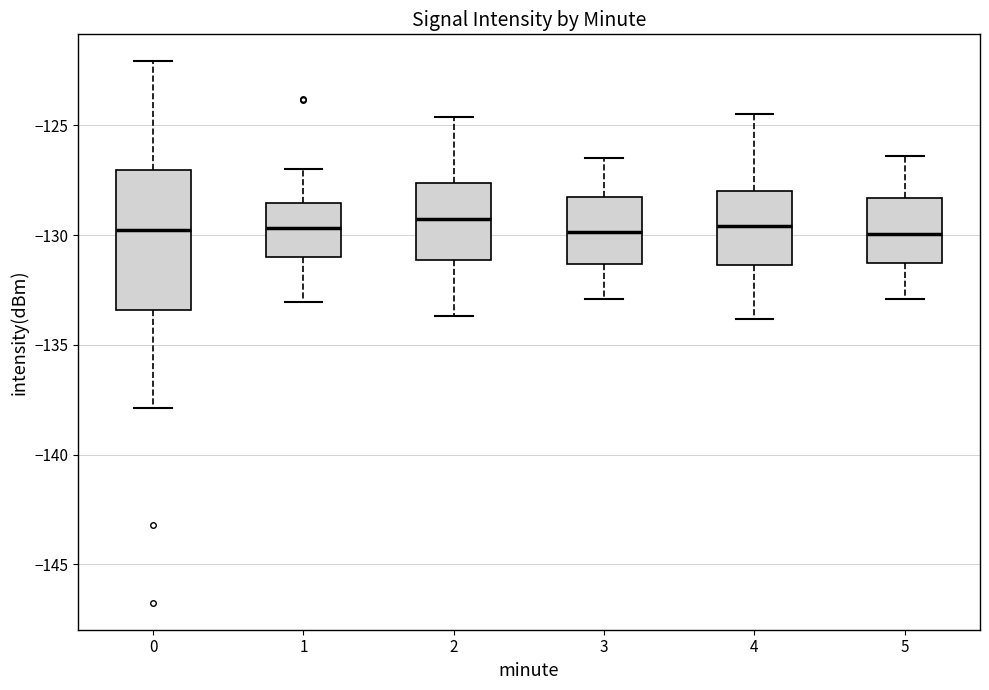

Reading left to right, transcribe this box plot: for each box, give where its median line is, the range the box spans, and where its two whiskers end, as read against the y-axis. The values are not printed on the chart, so give them approximately, as read against the axis.

0: median -129.5, box -133.5 to -127.0, whiskers -138.0 to -122.0
1: median -129.5, box -131.0 to -128.5, whiskers -133.0 to -127.0
2: median -129.0, box -131.0 to -127.5, whiskers -133.5 to -124.5
3: median -130.0, box -131.5 to -128.0, whiskers -133.0 to -126.5
4: median -129.5, box -131.5 to -128.0, whiskers -134.0 to -124.5
5: median -130.0, box -131.0 to -128.5, whiskers -133.0 to -126.5